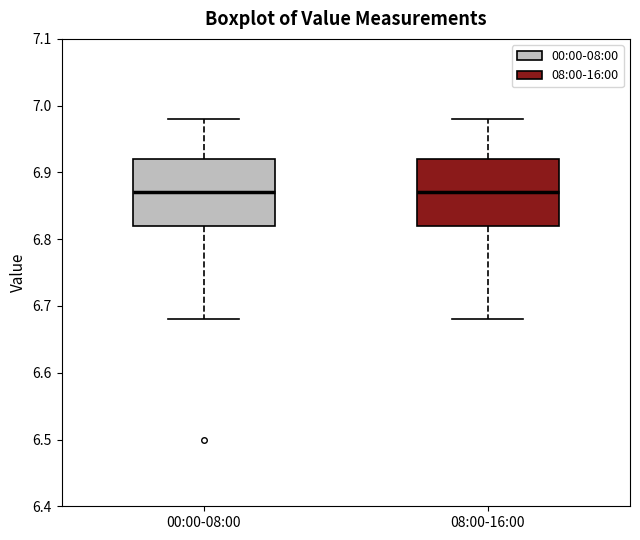

Reading left to right, transcribe this box plot: for each box, give where its median line is, the range the box spans, and where its two whiskers end, as read against the y-axis. The values are not printed on the chart, so give them approximately, as read against the axis.

00:00-08:00: median 6.87, box 6.82 to 6.92, whiskers 6.68 to 6.98
08:00-16:00: median 6.87, box 6.82 to 6.92, whiskers 6.68 to 6.98